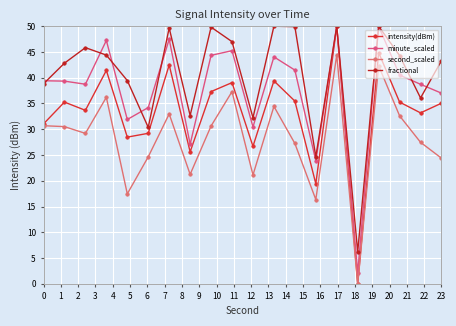

What is the value of the second_scaled point at the 2nd from the left?

30.5